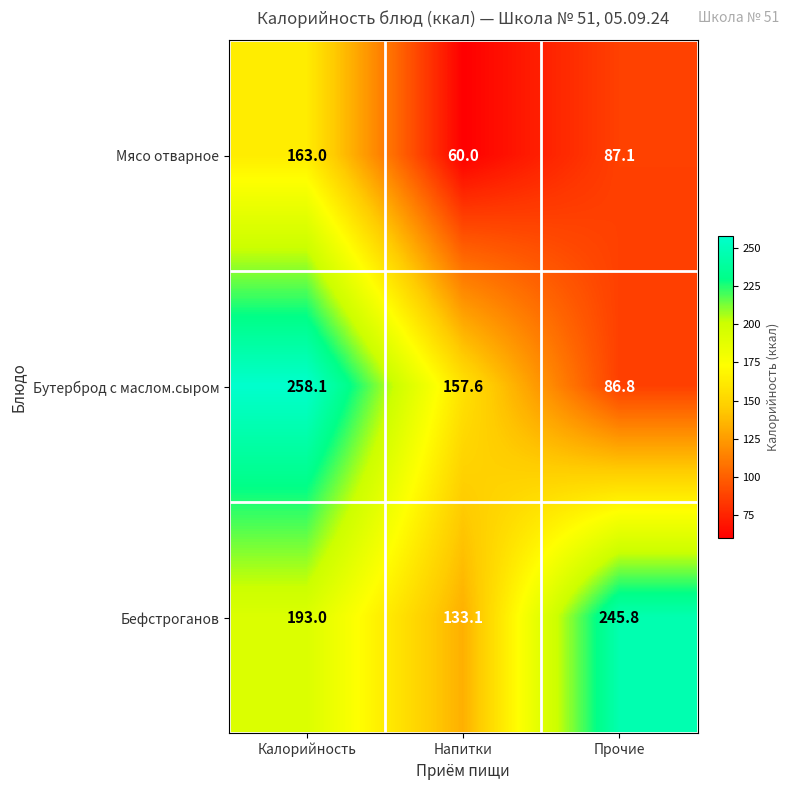

What is the difference between the maximum and minimum values in the Бефстроганов series?

112.7